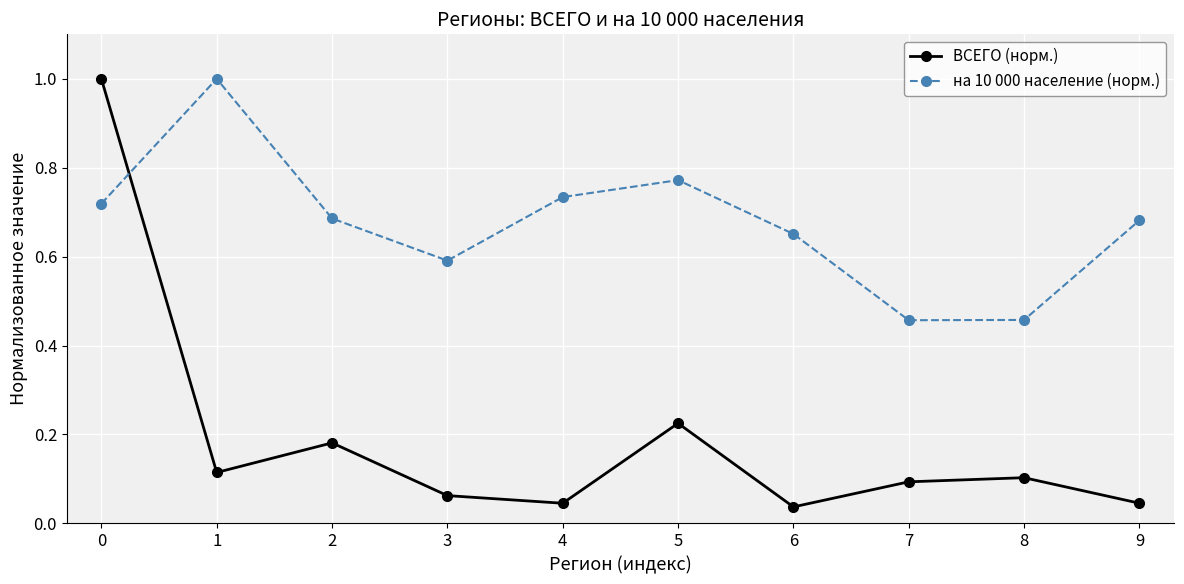

What are all the series names shown in the legend?

ВСЕГО (норм.), на 10 000 население (норм.)